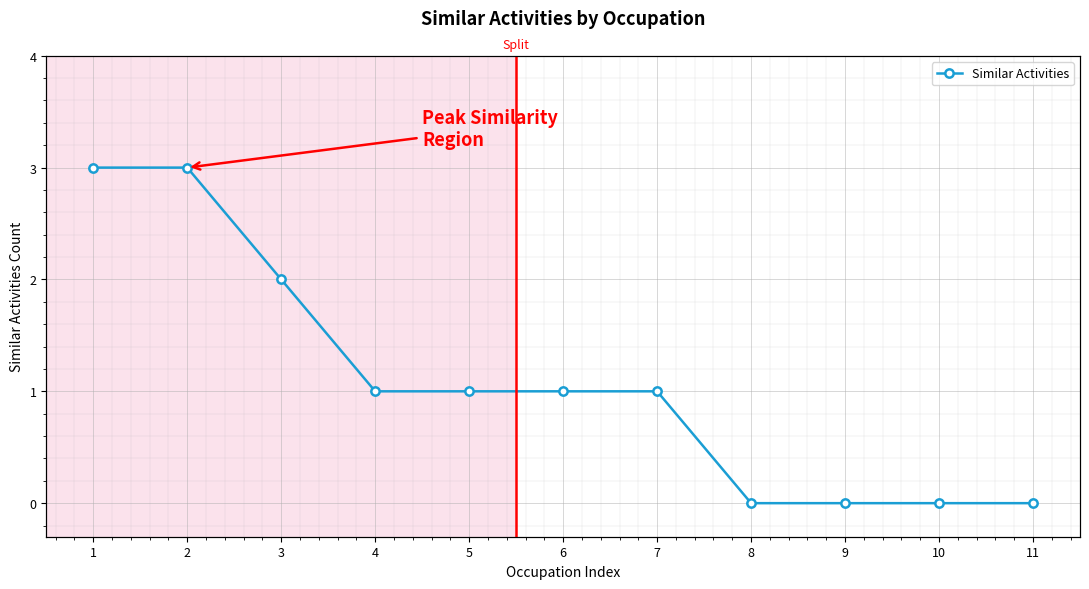

Which has a higher value, 10 or 6?

6